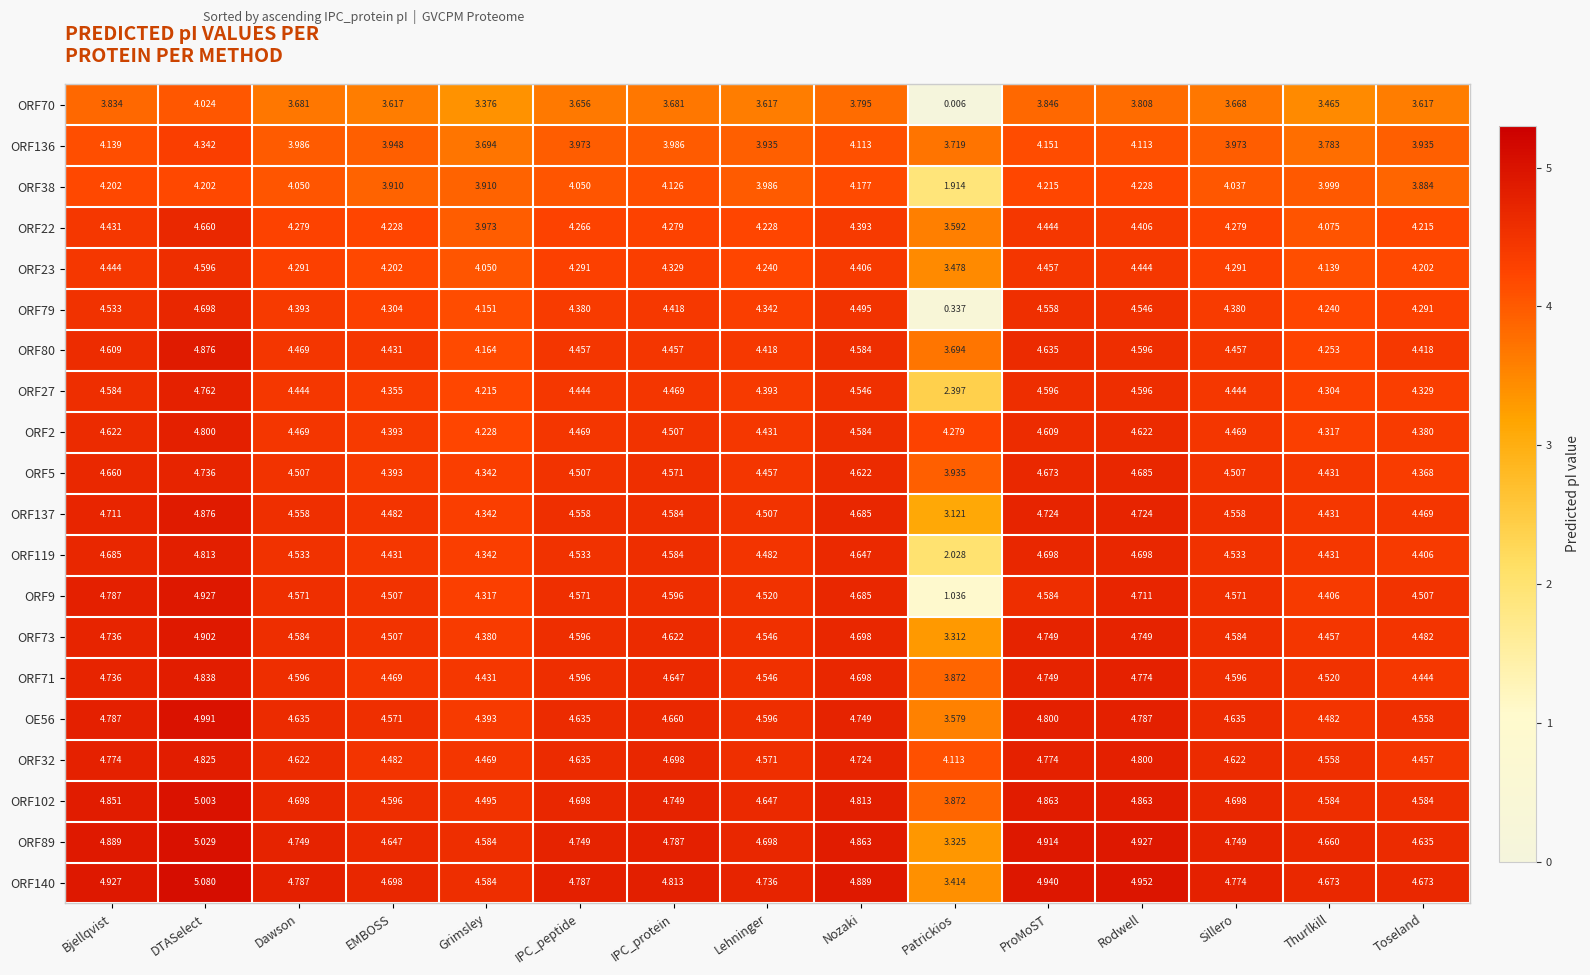

At which label is ORF5 closest to 4?

Patrickios